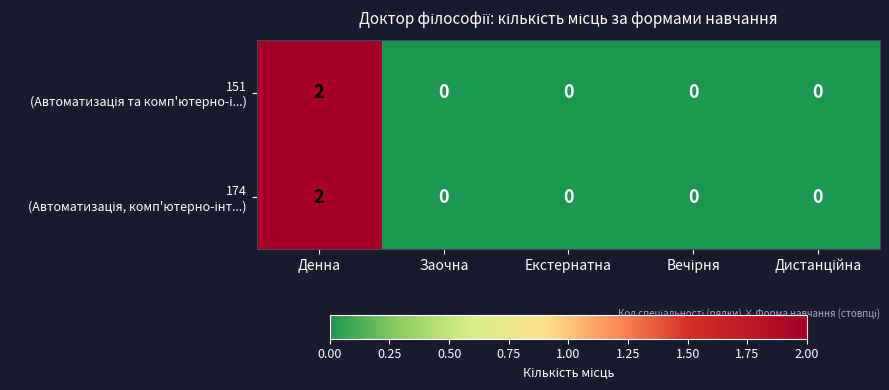

At which category is the sum across all series the highest?

Денна